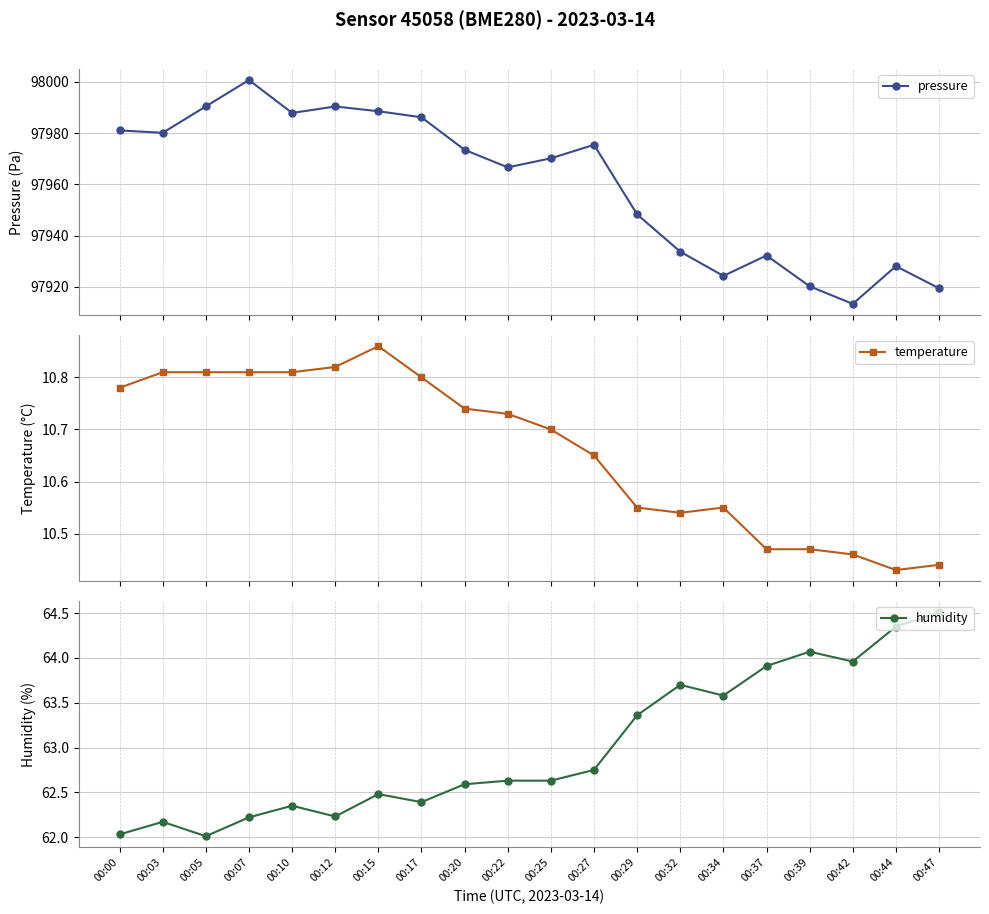

In temperature, how many points are higher than both neighbors (excluding endpoints)?

2